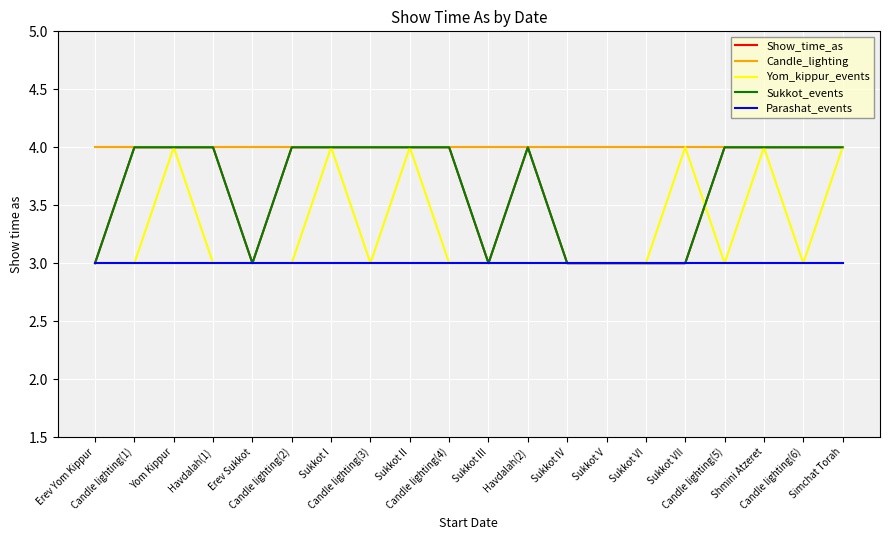

Is the value of Parashat_events at Sukkot III greater than the value of Yom_kippur_events at Candle lighting(6)?

No